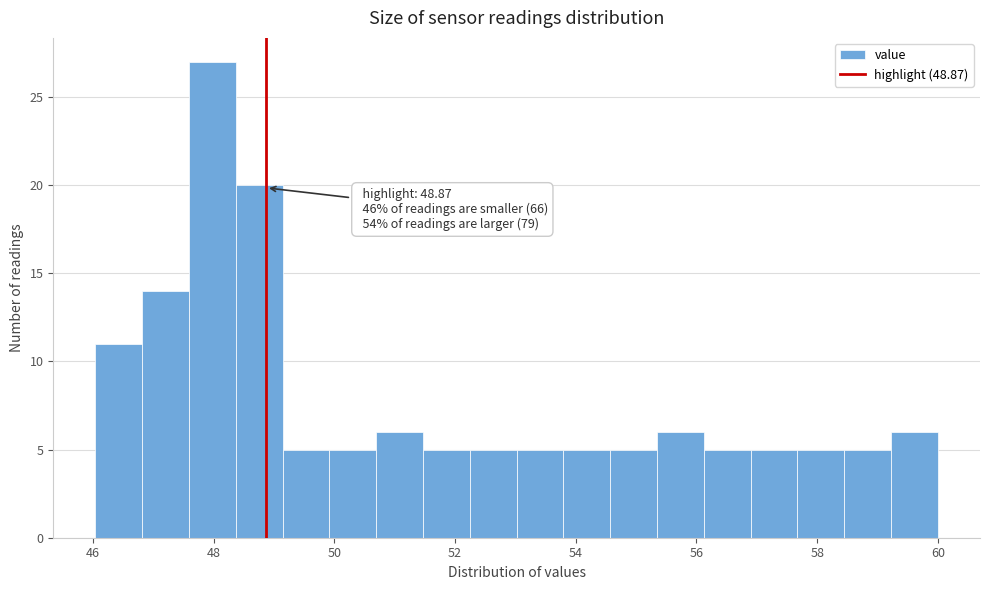

Read against the x-axis, roughly where is the centre of the tallest bar?

48.0